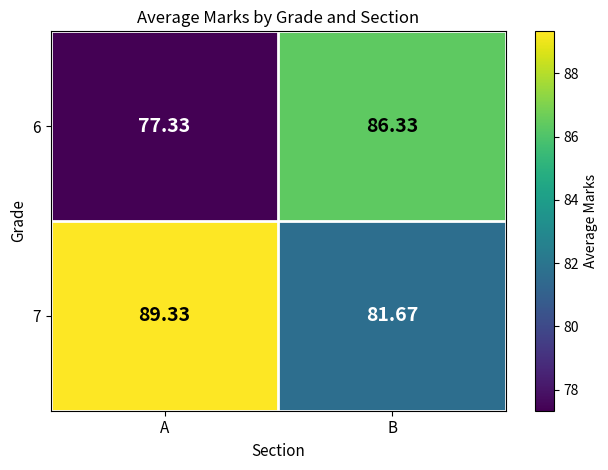

Rank the categories by 6 value from highest to lowest.

B, A